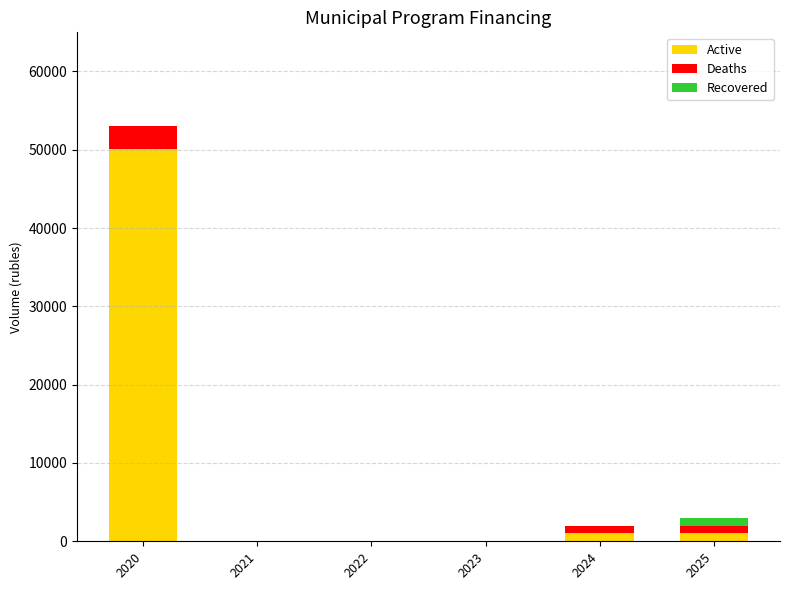

Does the chart contain stacked bars?

Yes